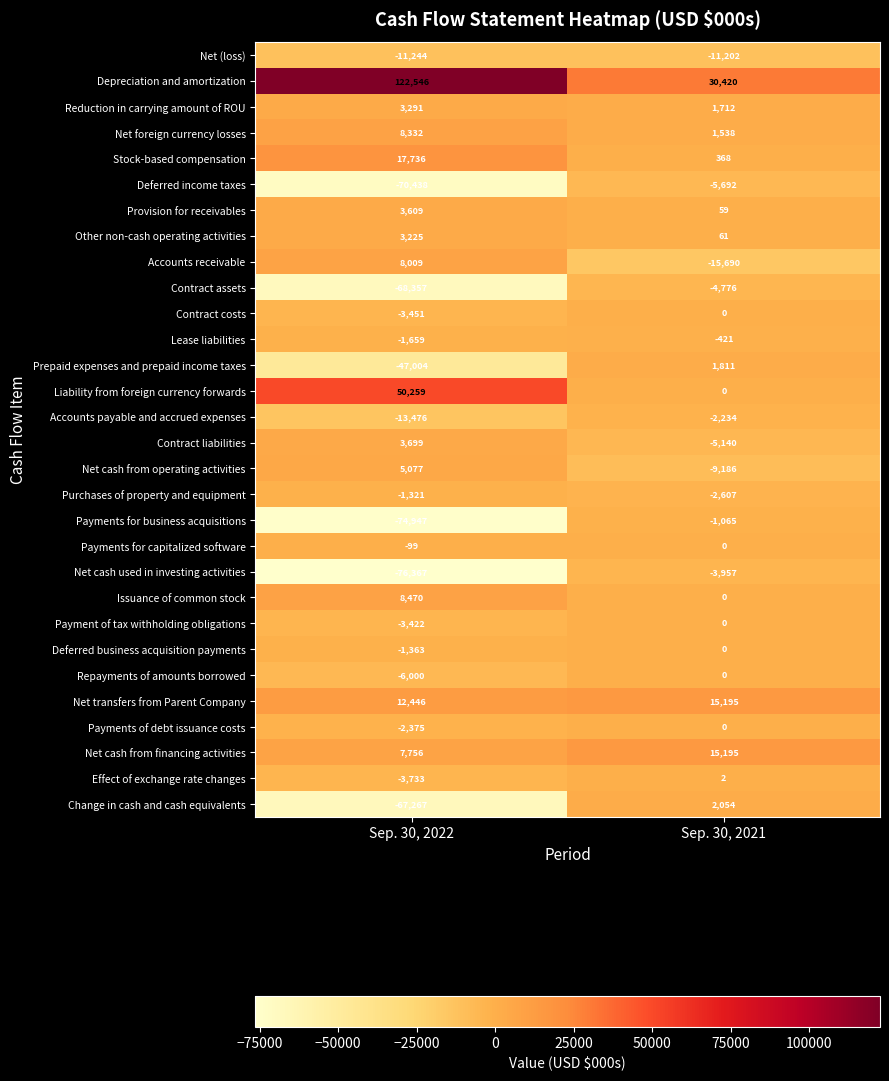

Is it true that Net transfers from Parent Company equals 12446 at Sep. 30, 2022?

True